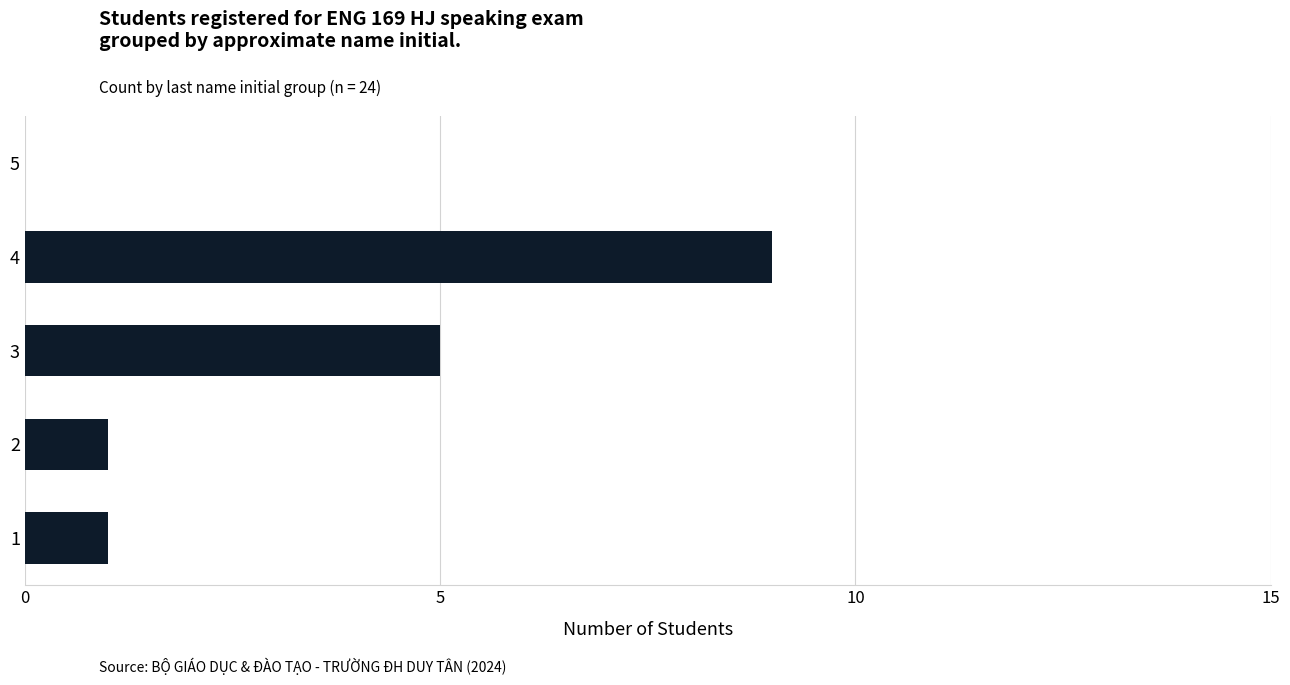

What is the greatest value displayed?

9